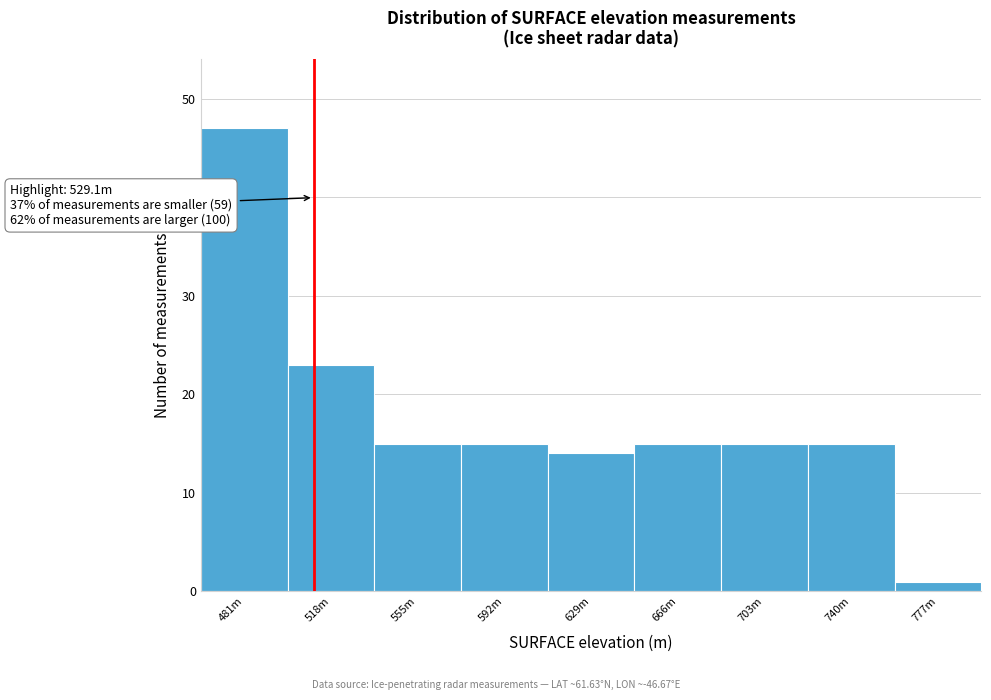

Reading left to right, what are all the values shown in this chart?

47	23	15	15	14	15	15	15	1